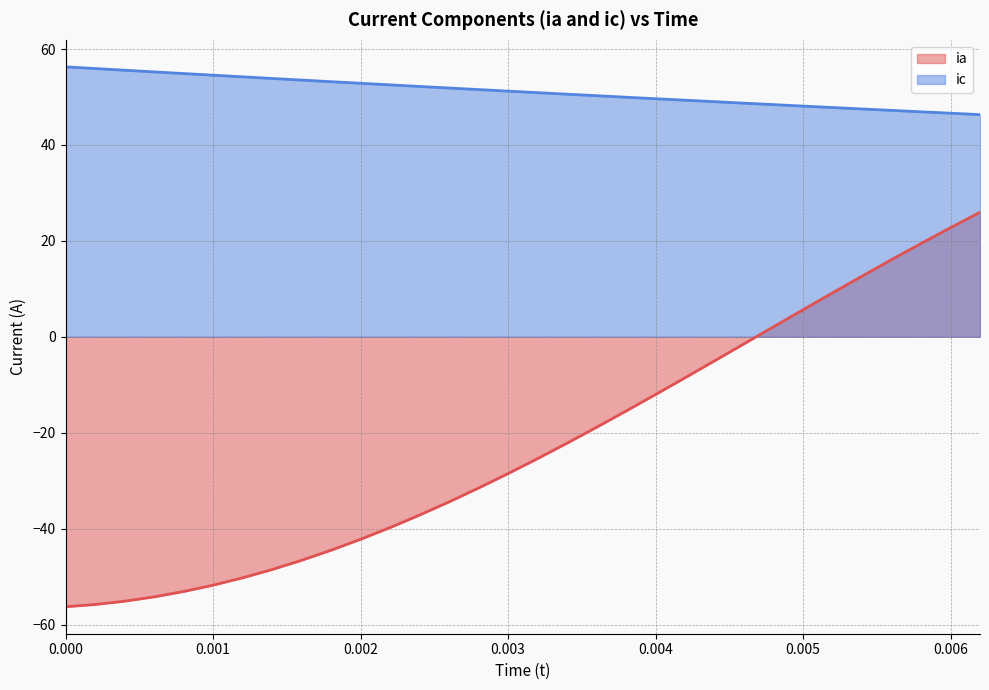

What is the total value across all series at 0.002?

10.6